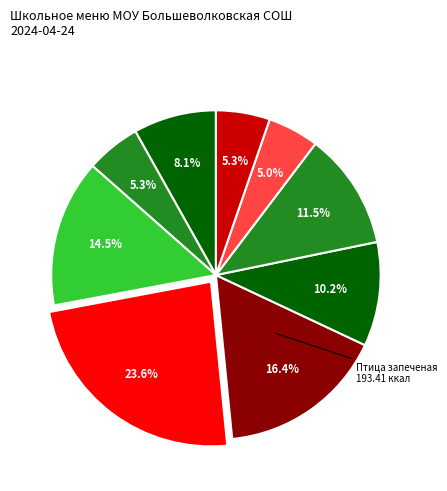

How many slices are in this pie chart?

9